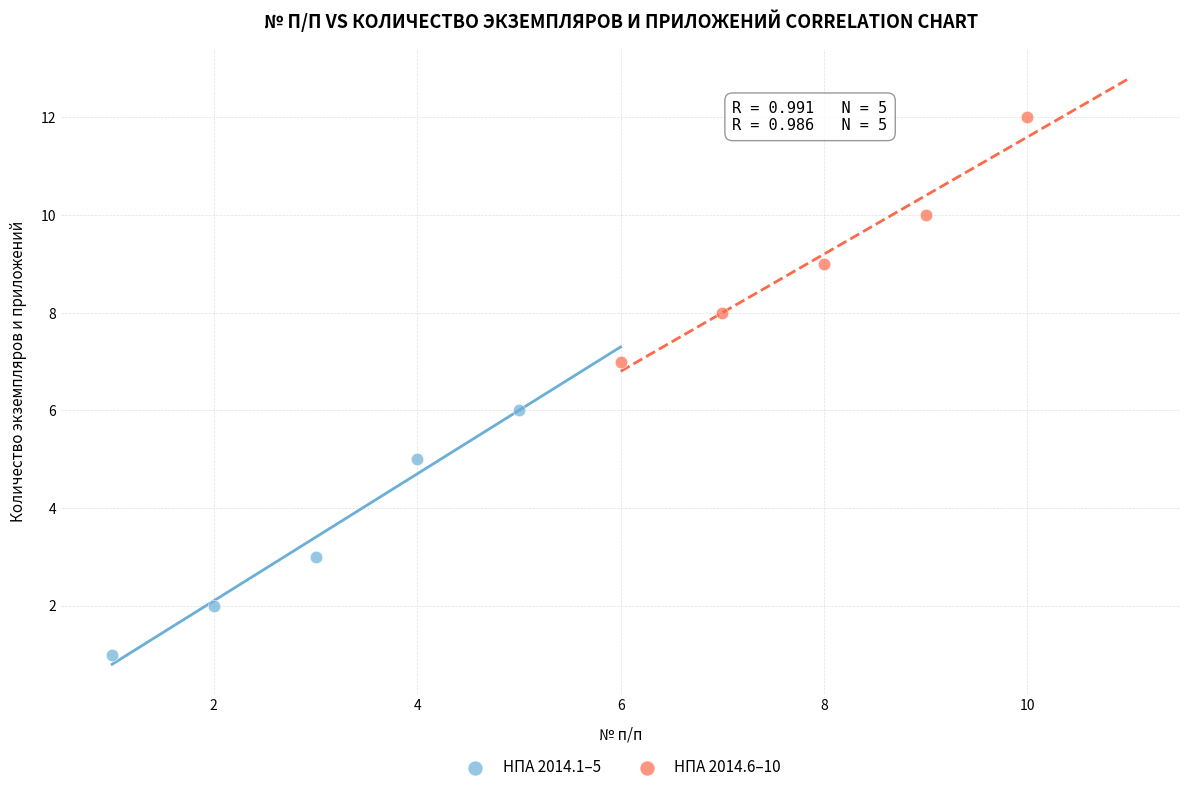

Which series reaches the minimum Y coordinate?

НПА 2014.1–5